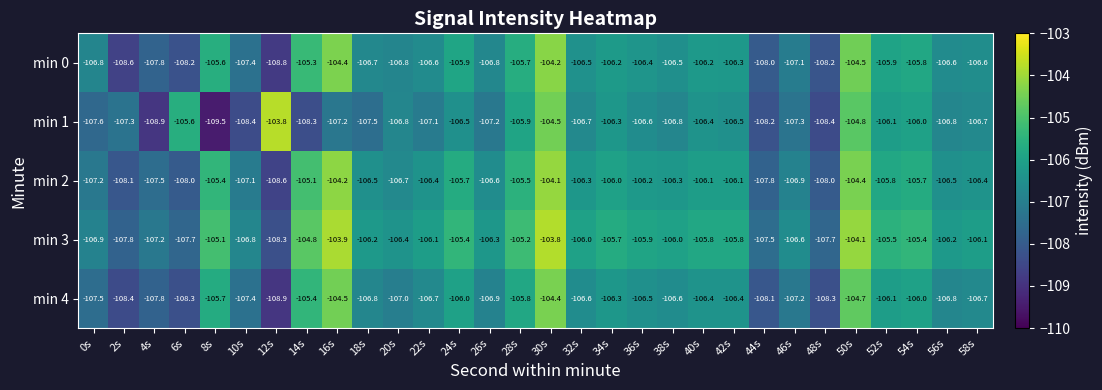

What is the spread (max minus min) of values at 22s?

1.0